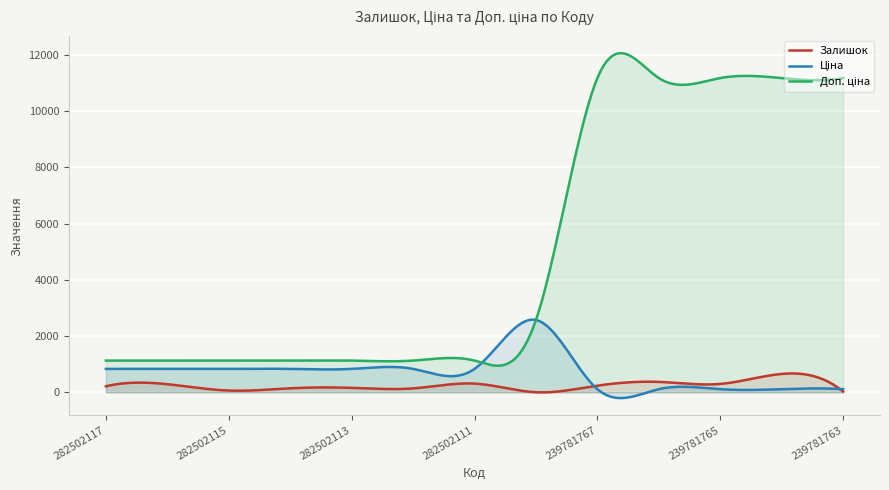

What is the total value across all series at 282502114?

2103.4